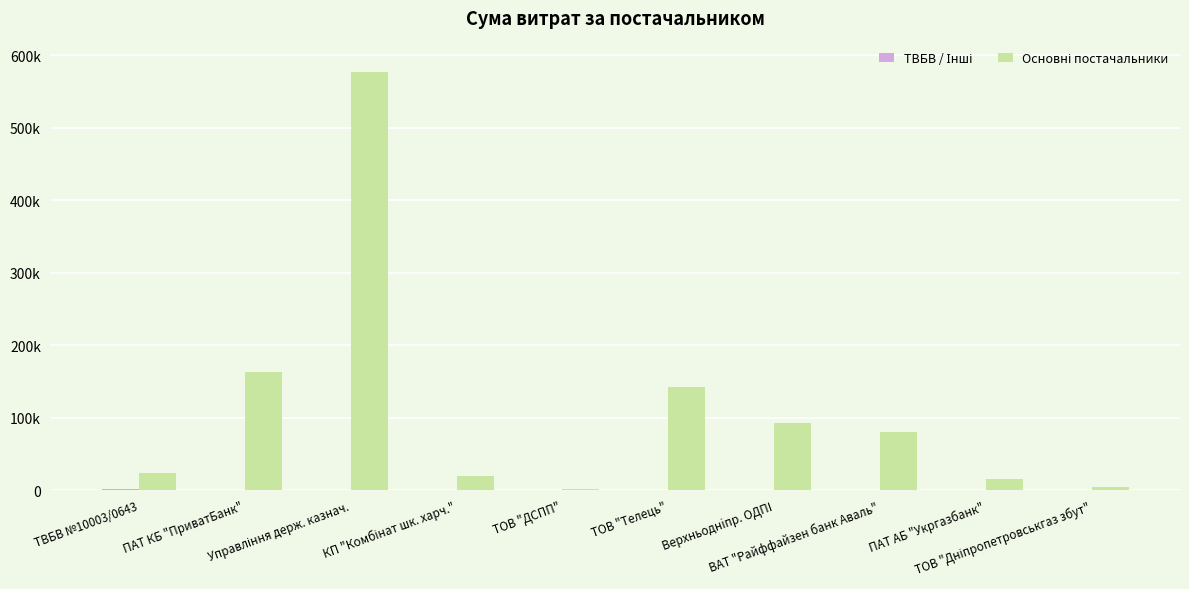

How many groups of bars are there?

10